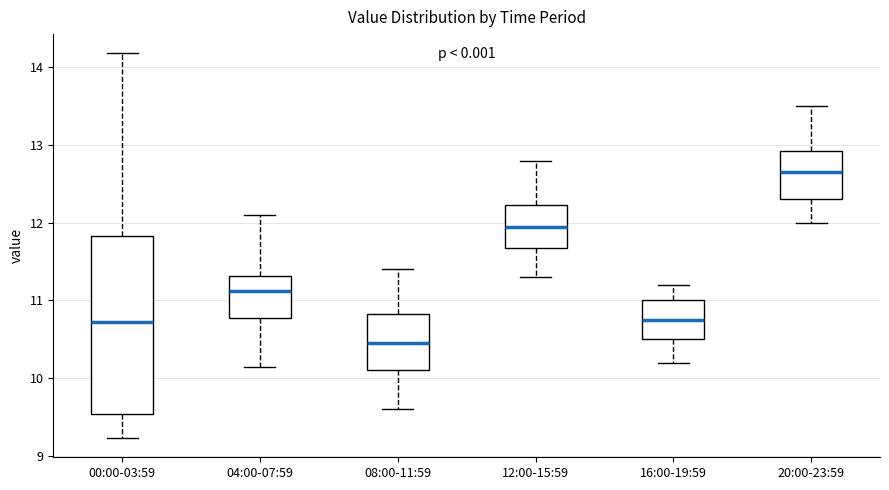

Which box's median line is the highest?

20:00-23:59